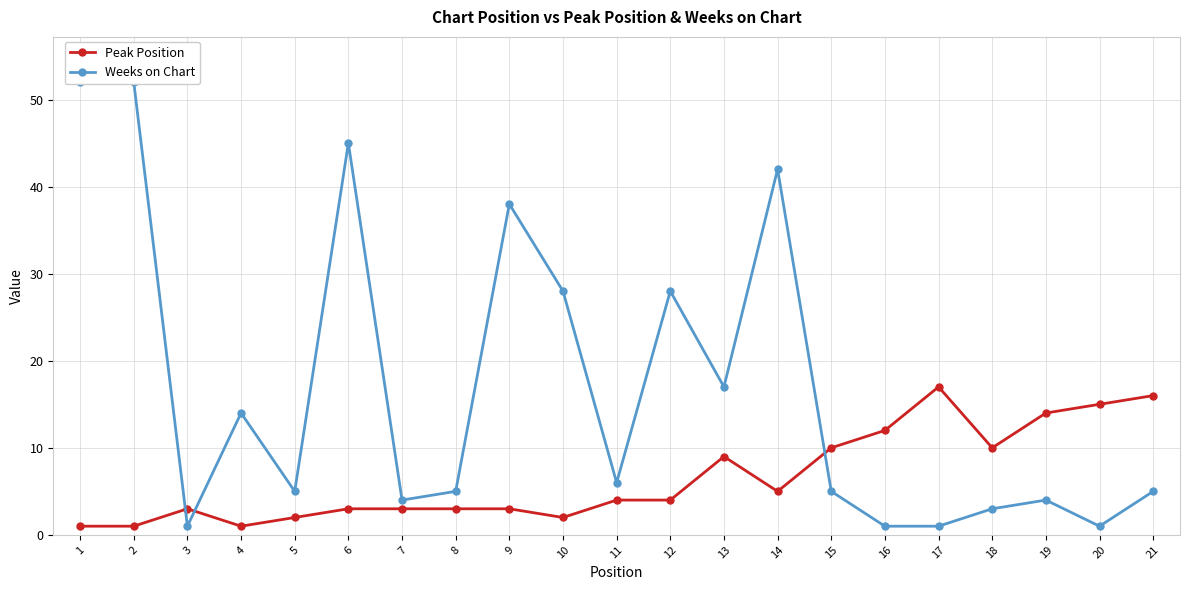

Does the chart display data point markers on the line(s)?

Yes